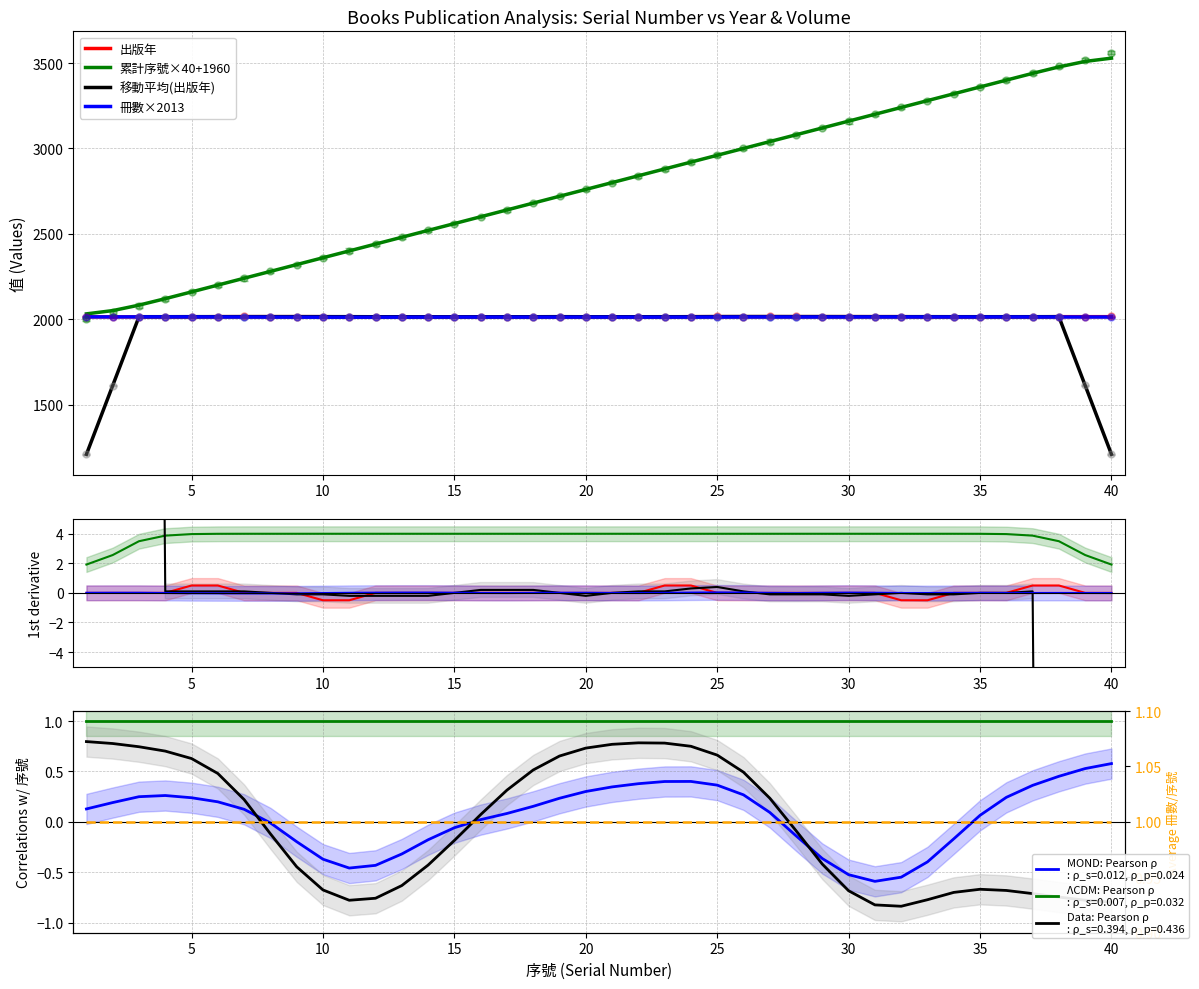

How many values are between 2015 and 2016?

35